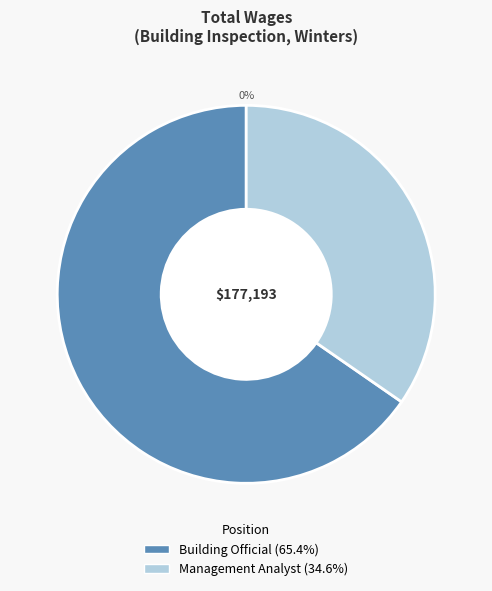

How many segments does this pie chart have?

2